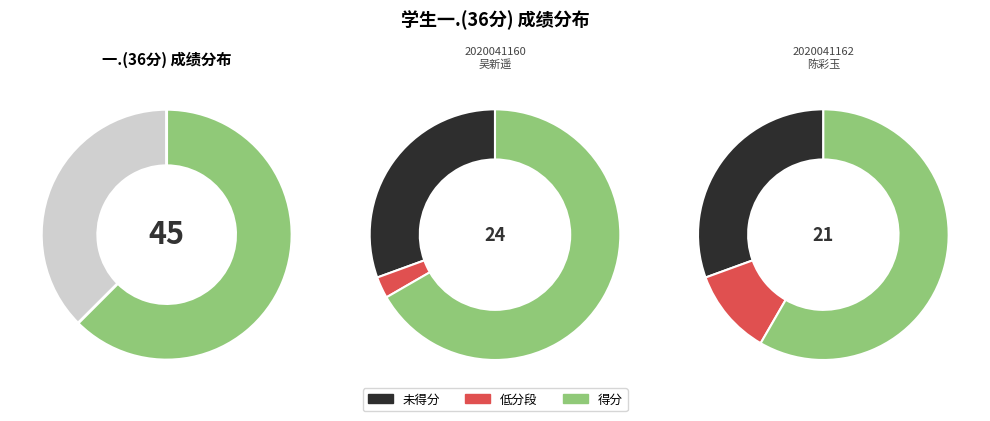

What is the ratio of the value at 2020041160
吴新遥 to the value at 2020041162
陈彩玉?

1.1